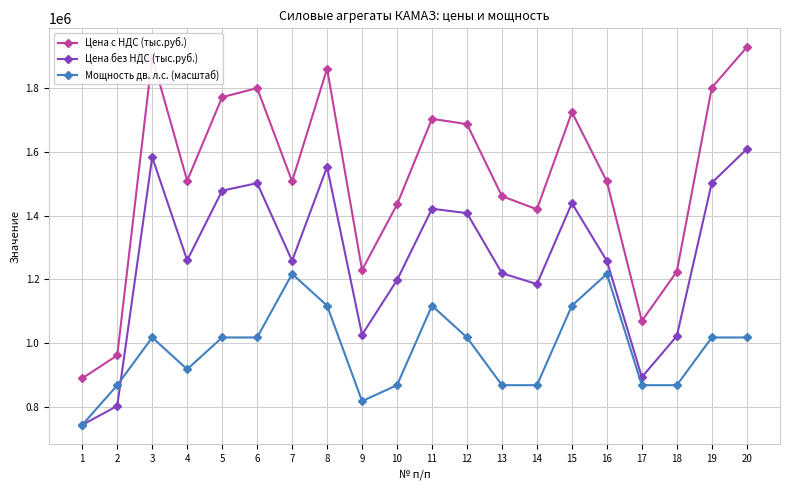

List the series in order of their peak value, lowest first.

Мощность дв. л.с. (масштаб), Цена без НДС (тыс.руб.), Цена с НДС (тыс.руб.)